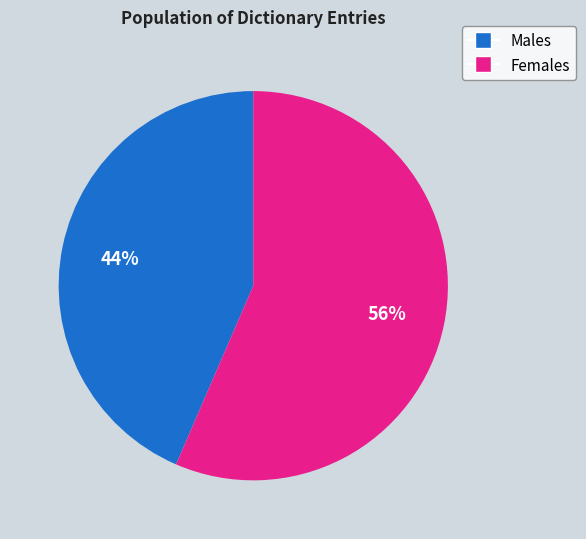

Does any single category account for the majority?

Yes